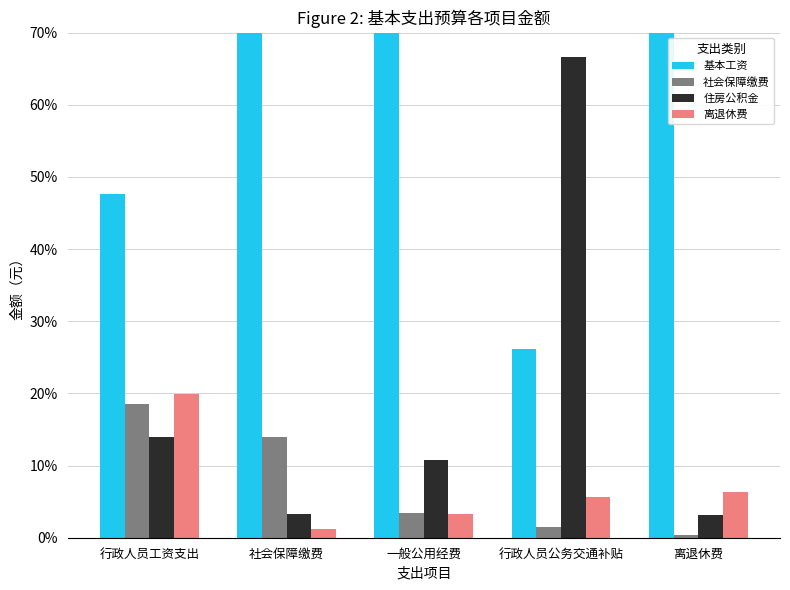

True or false: 社会保障缴费 has a value of 18.6 at 行政人员工资支出.

True